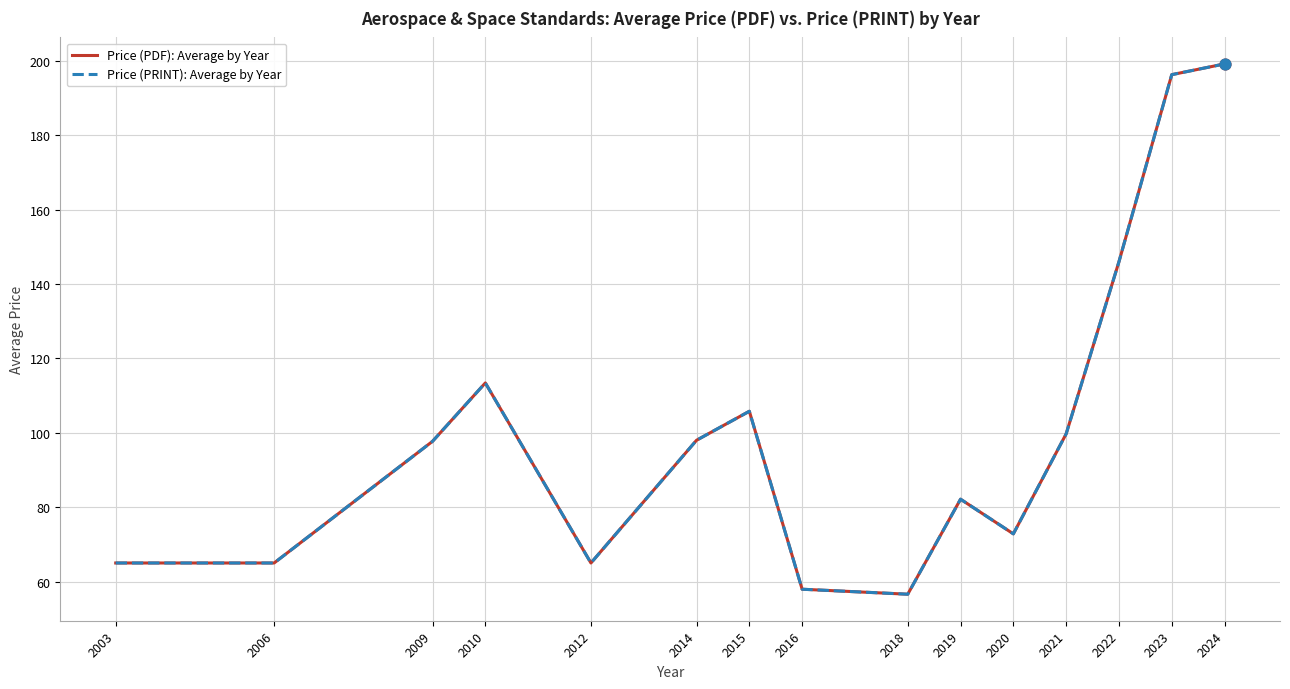

Is the value of Price (PDF): Average by Year at 2024 greater than the value of Price (PRINT): Average by Year at 2010?

Yes